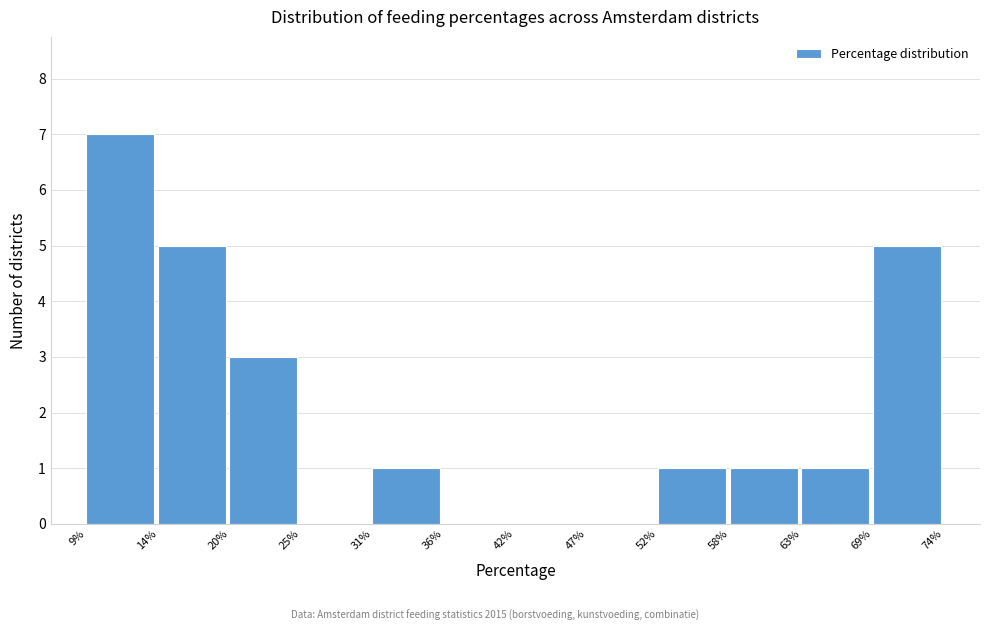

How tall is the bar that spans 63% to 69% on the x-axis? The values are not printed on the chart, so give them approximately, as read against the axis.

1